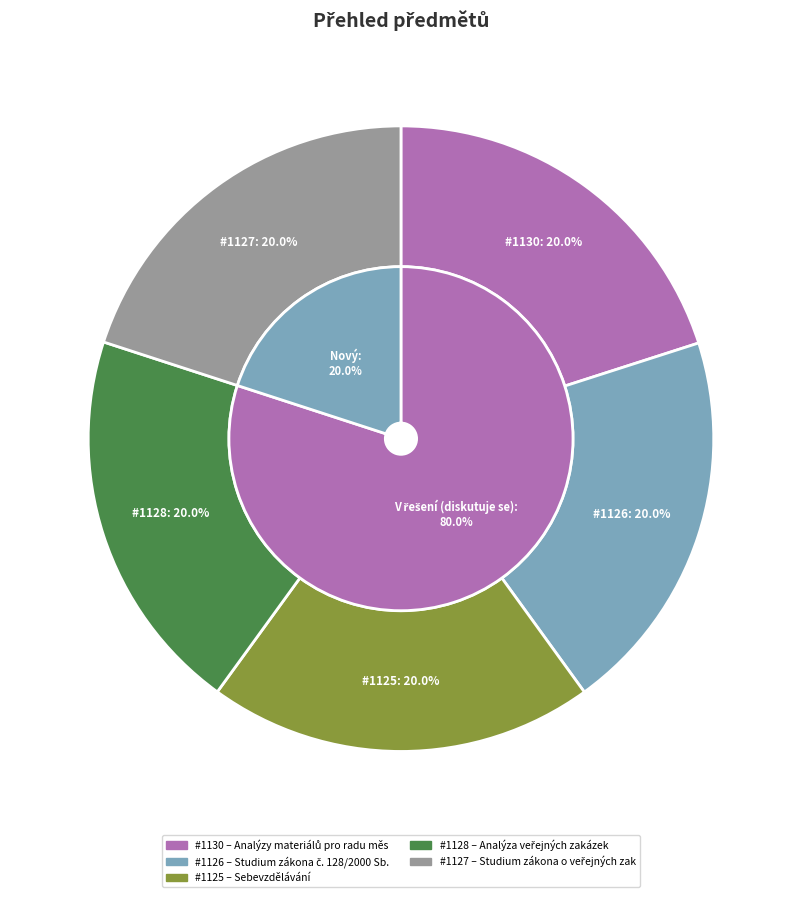

To the nearest percent, what is the average slice percentage?

20%